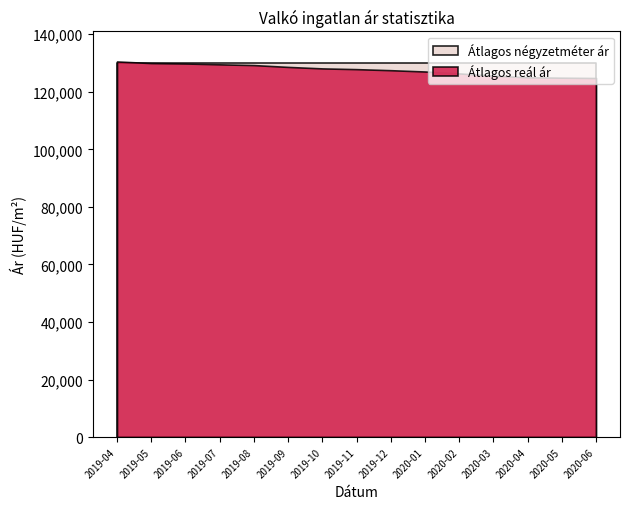

Rank the series by their average value, from lowest to highest.

Átlagos reál ár, Átlagos négyzetméter ár